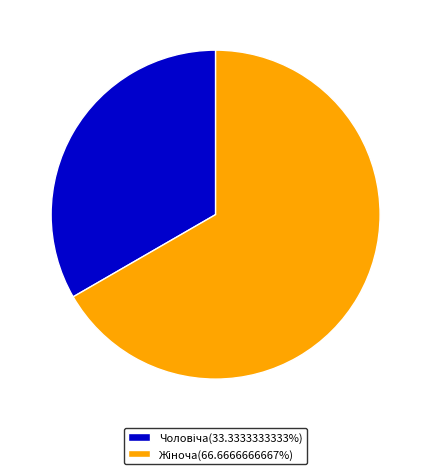

Is there a majority slice in this chart?

Yes